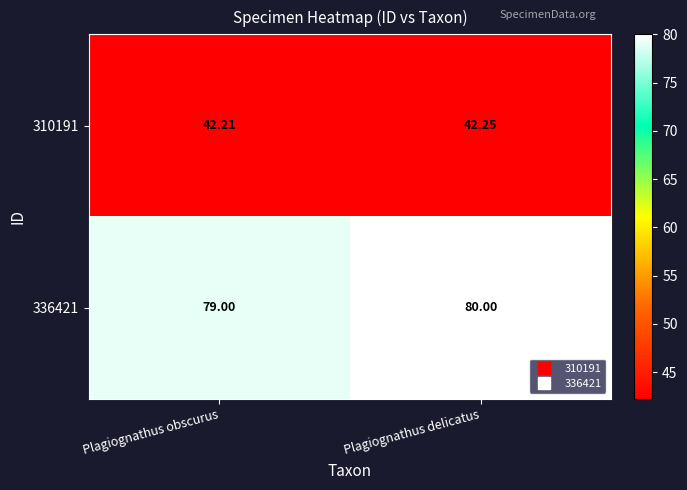

What is the difference between the highest and lowest values at Plagiognathus obscurus?

36.8